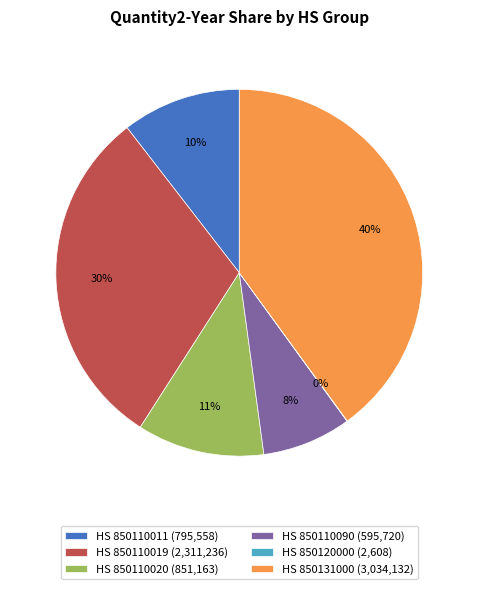

What percentage is the HS 850131000 (3,034,132) slice, to the nearest percent?

40%